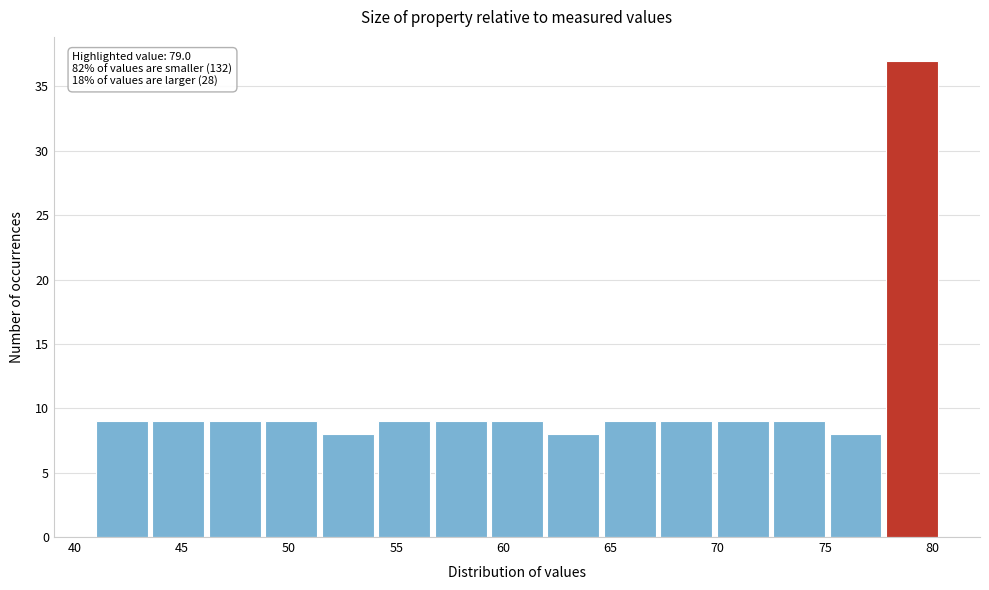

Over which range of the x-axis is the bar tallest?

77.5 to 80.5